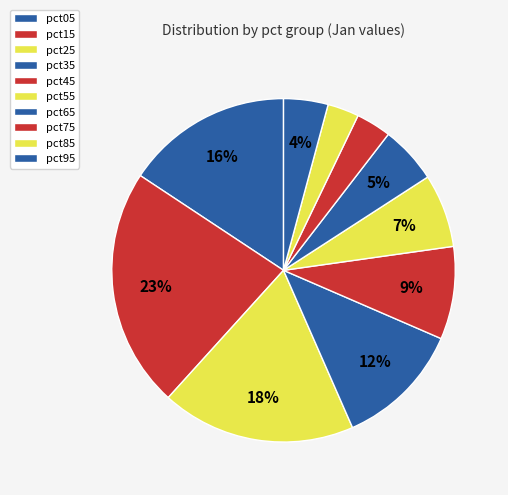

Does any single category account for the majority?

No